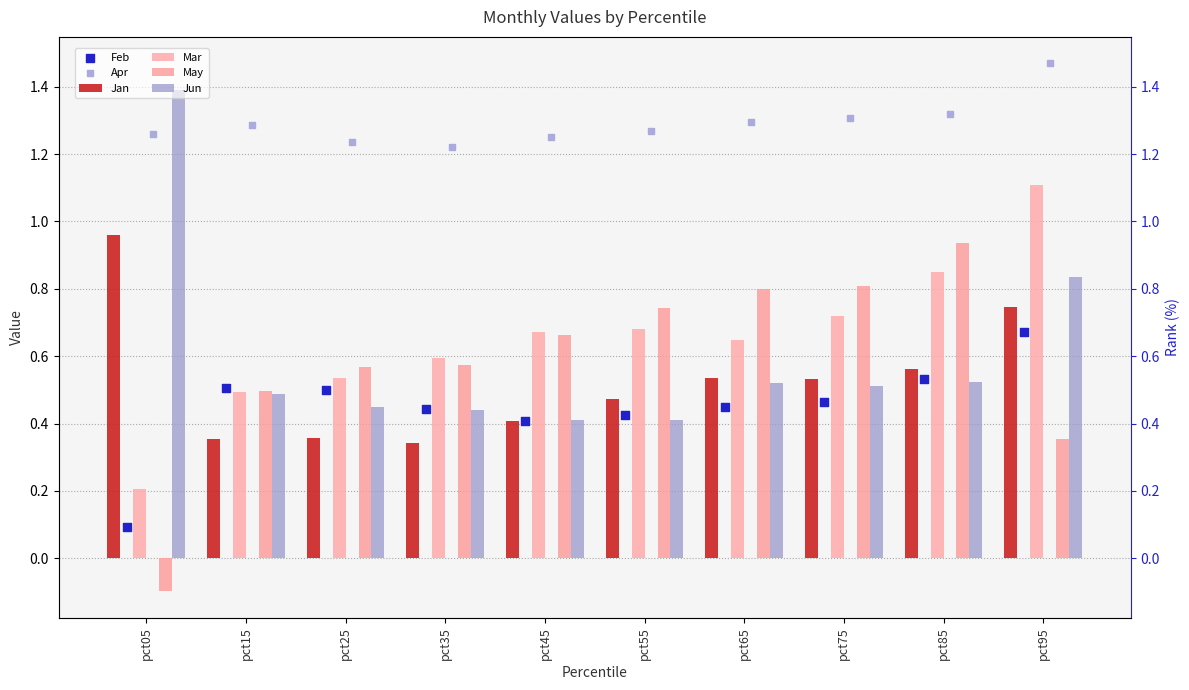

Which series has the largest total across all categories?

Apr